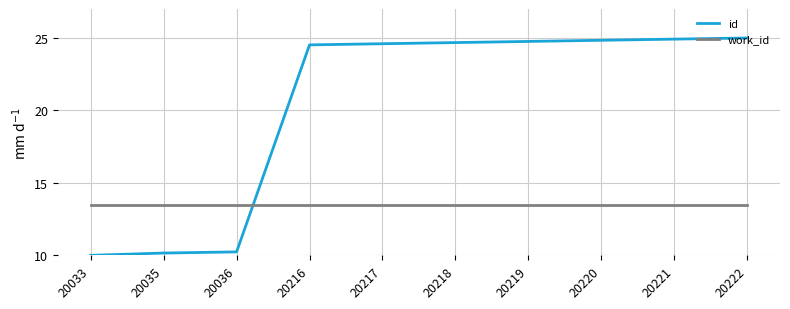

After their last crossing, which series has the higher values: work_id or id?

id